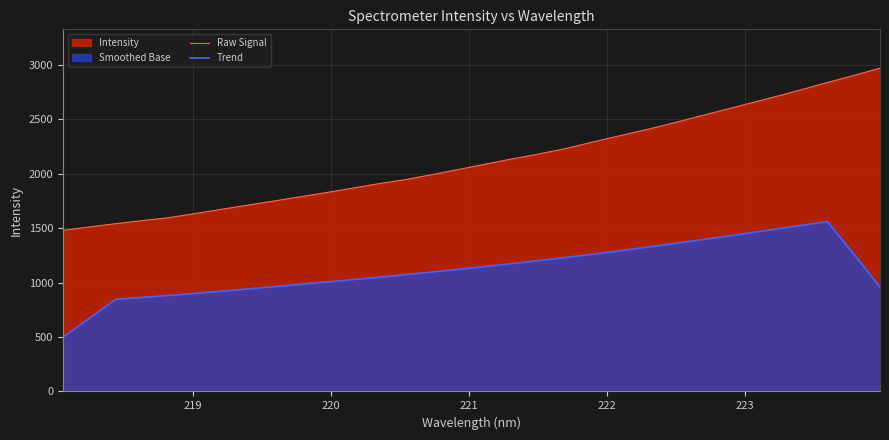

What is the difference between the maximum and second lowest values in the Trend series?

889.2